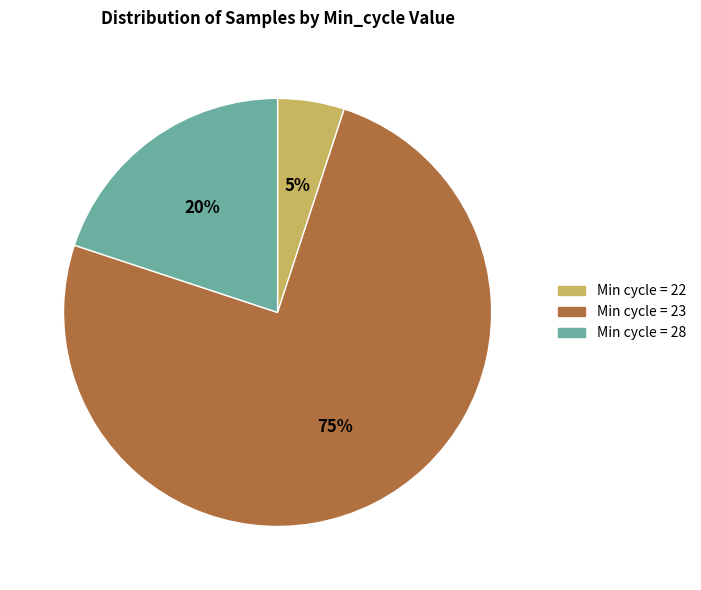

Which category has the smallest portion of the pie?

Min cycle = 22